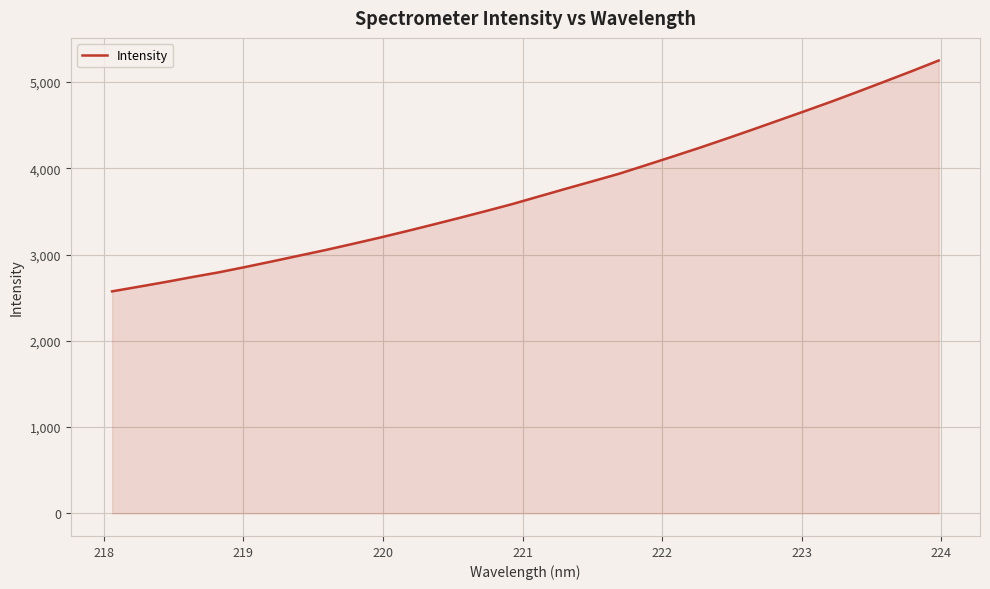

What is the greatest value displayed?

5249.0